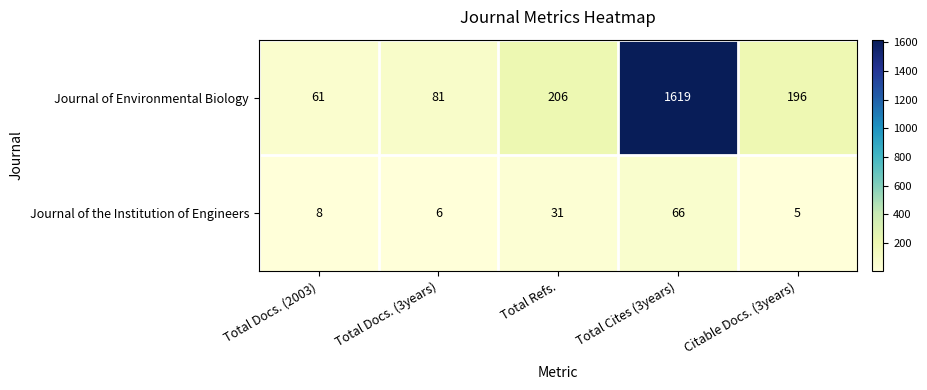

What is the sum of the Journal of the Institution of Engineers values at Total Docs. (3years) and Total Docs. (2003)?

14